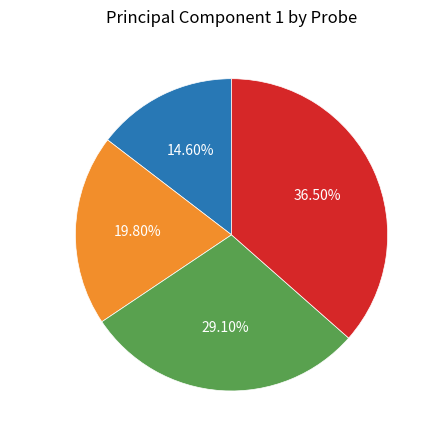

How many slices are in this pie chart?

4